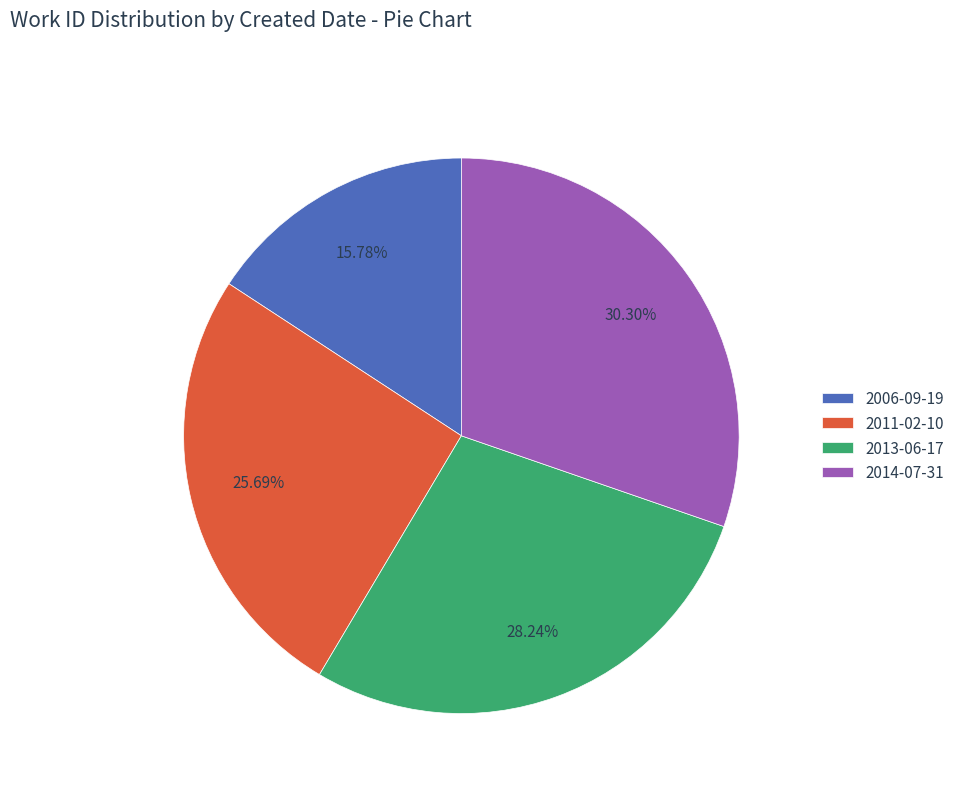

Count the number of slices in the pie.

4